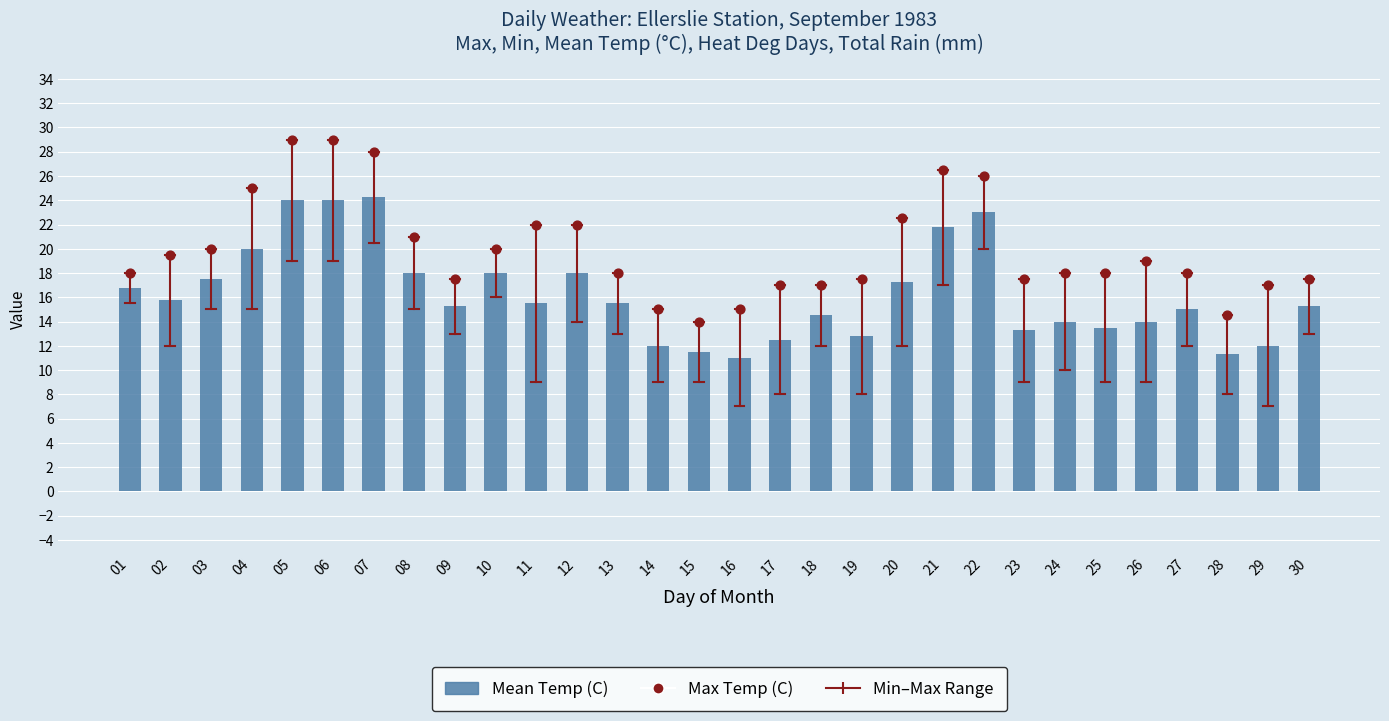

Which series reaches the minimum Y coordinate?

Mean Temp (C)